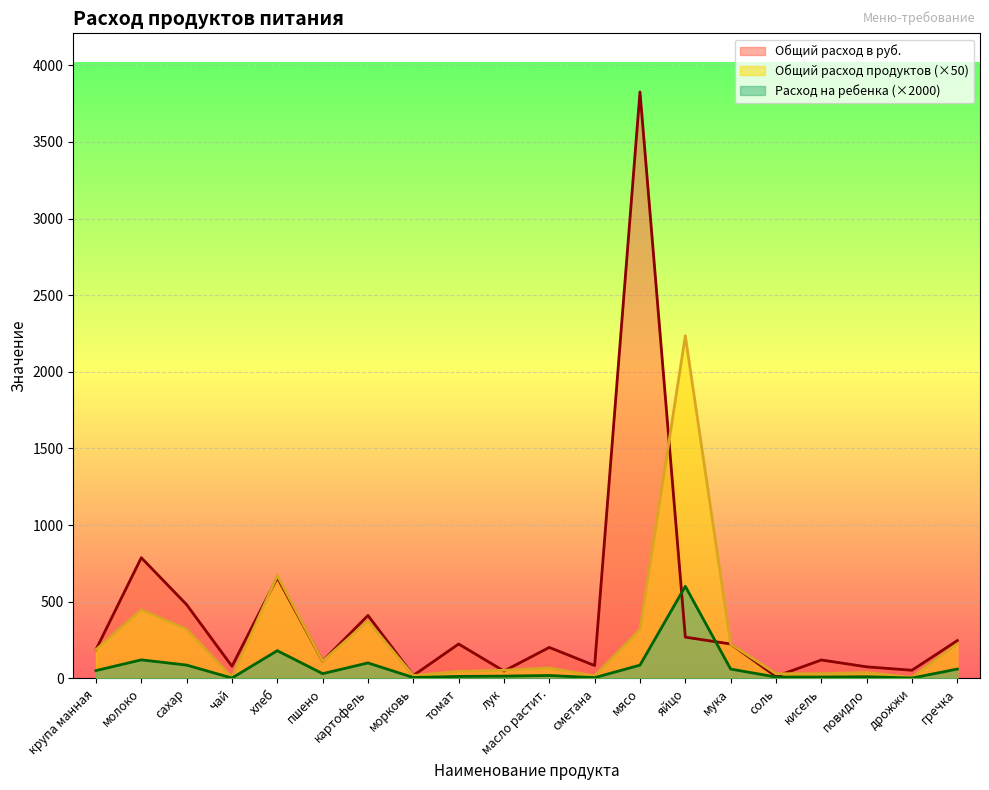

What position from the right is картофель?

14